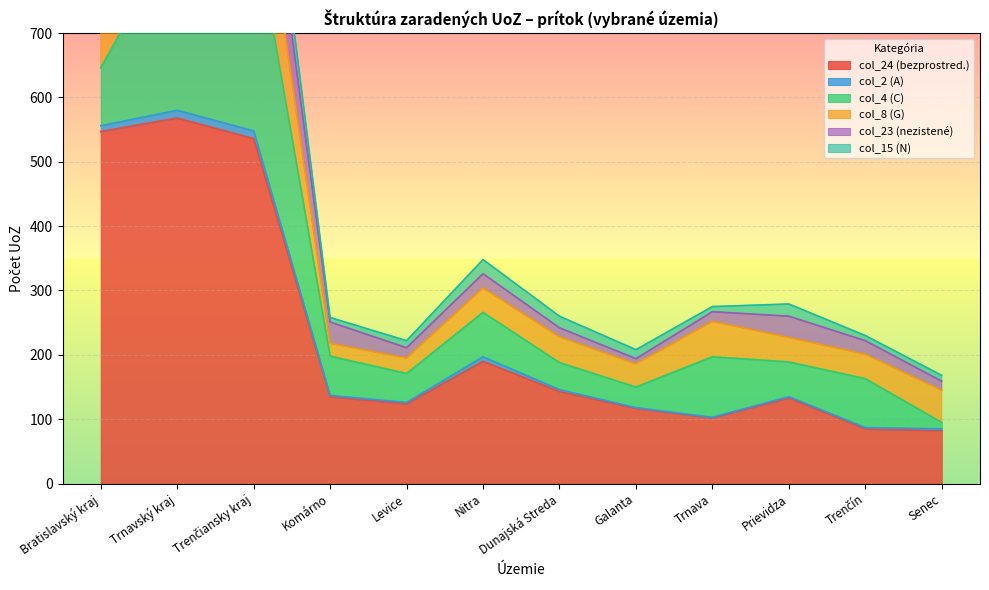

True or false: col_15 (N) and col_4 (C) intersect in this chart.

True